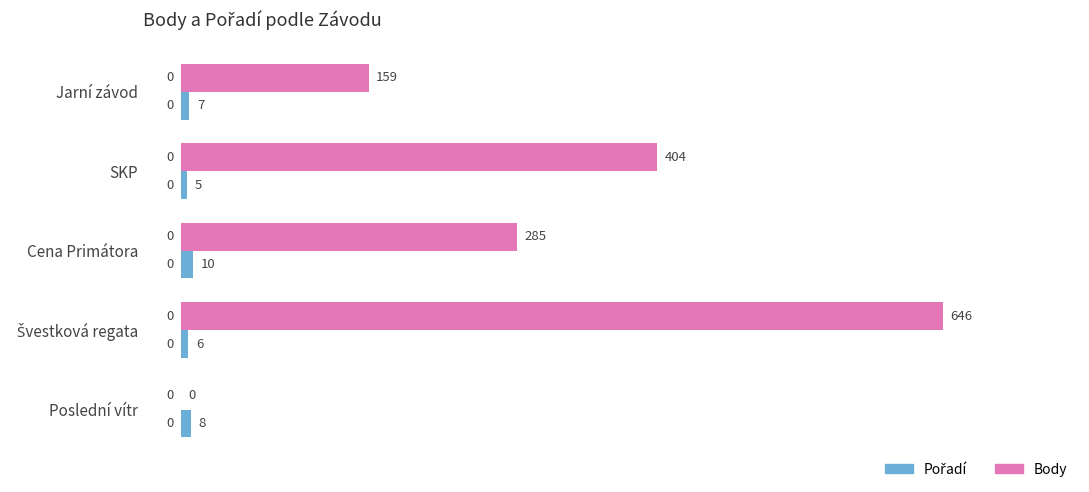

What is the sum of all Body values?

1494